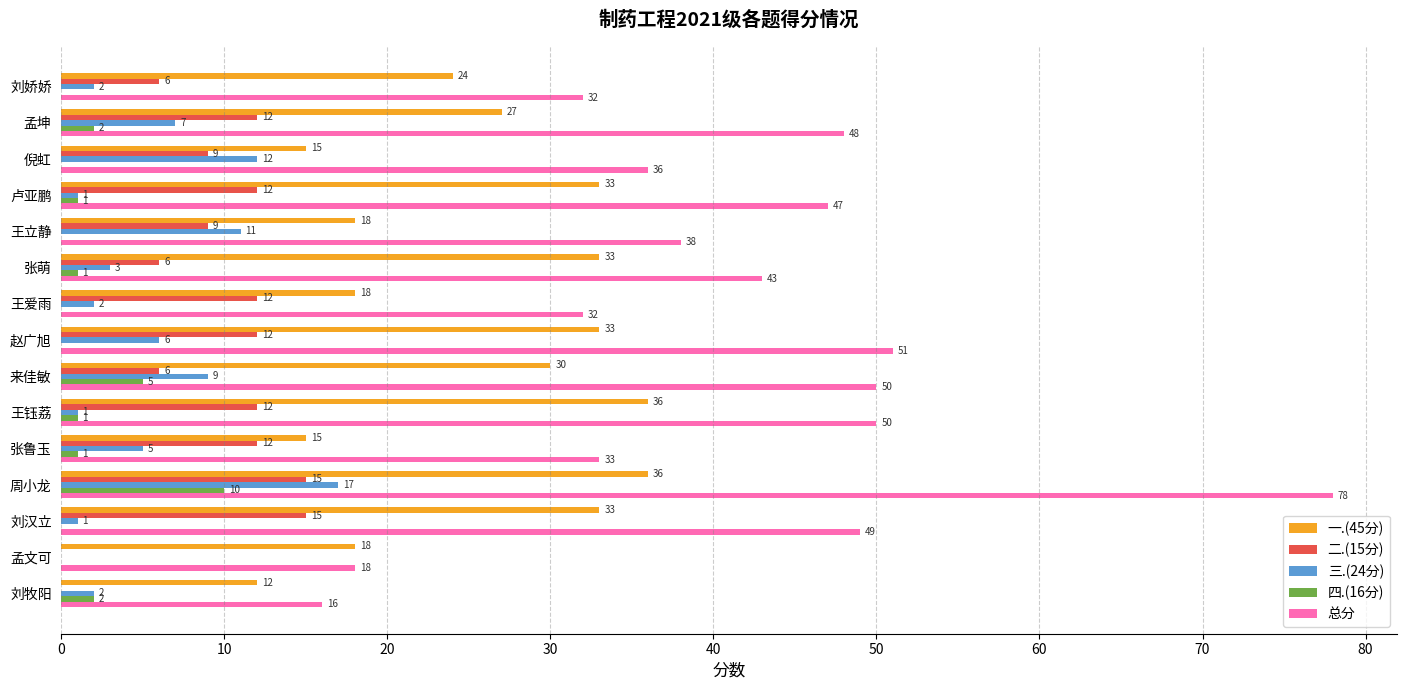

How many distinct data groups are displayed?

5